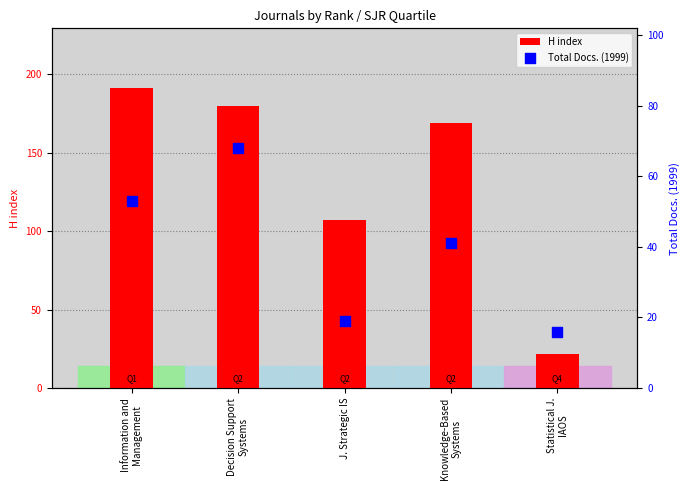

Which series contains the lowest Y value?

Total Docs. (1999)